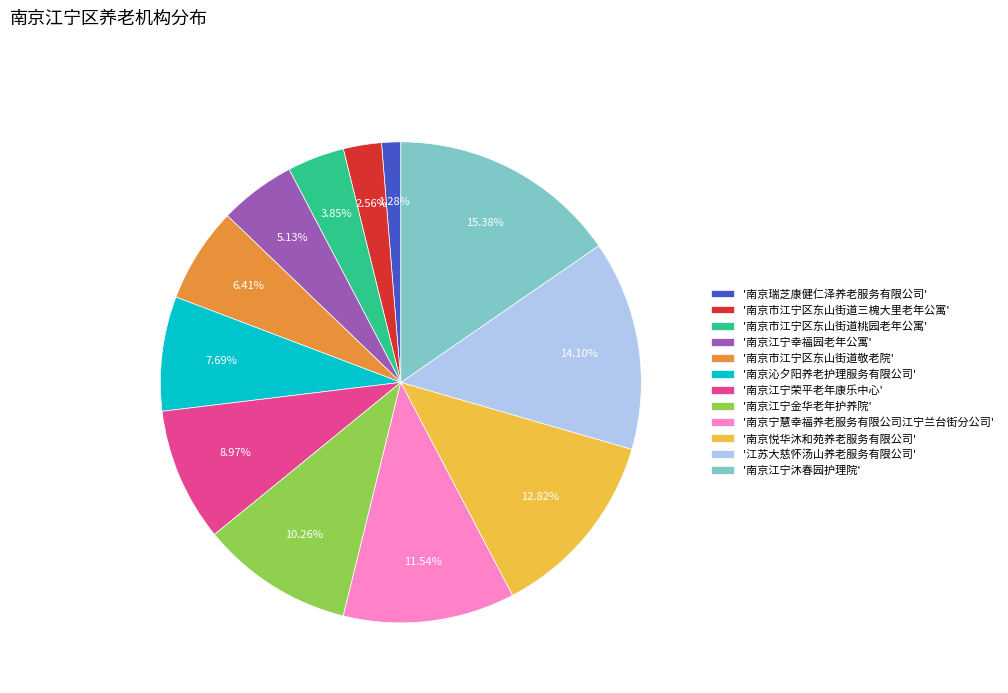

How many slices are in this pie chart?

12